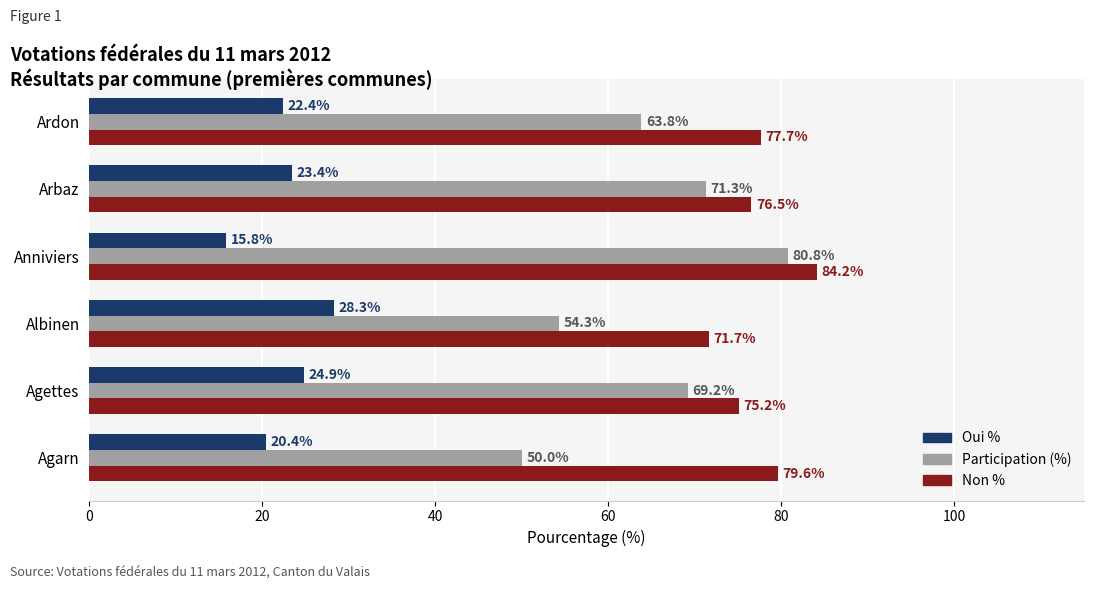

What is the sum of all Participation (%) values?

389.3